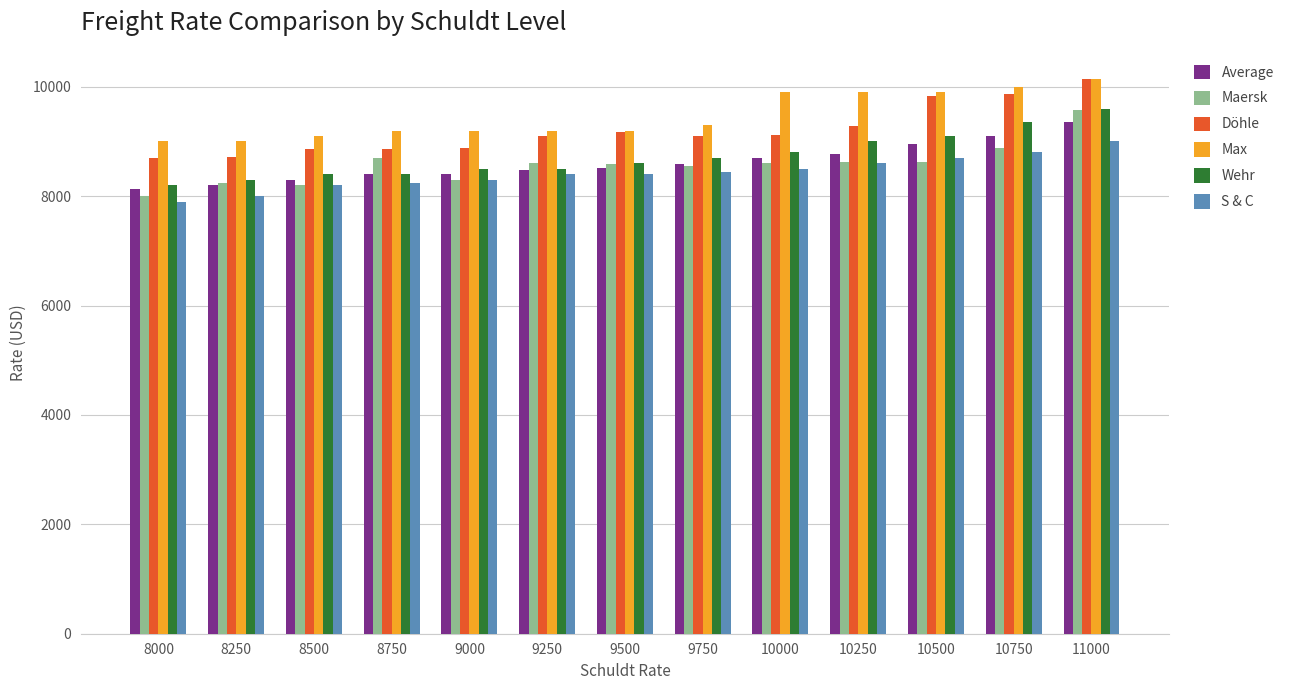

What is the maximum value for Döhle?

10150